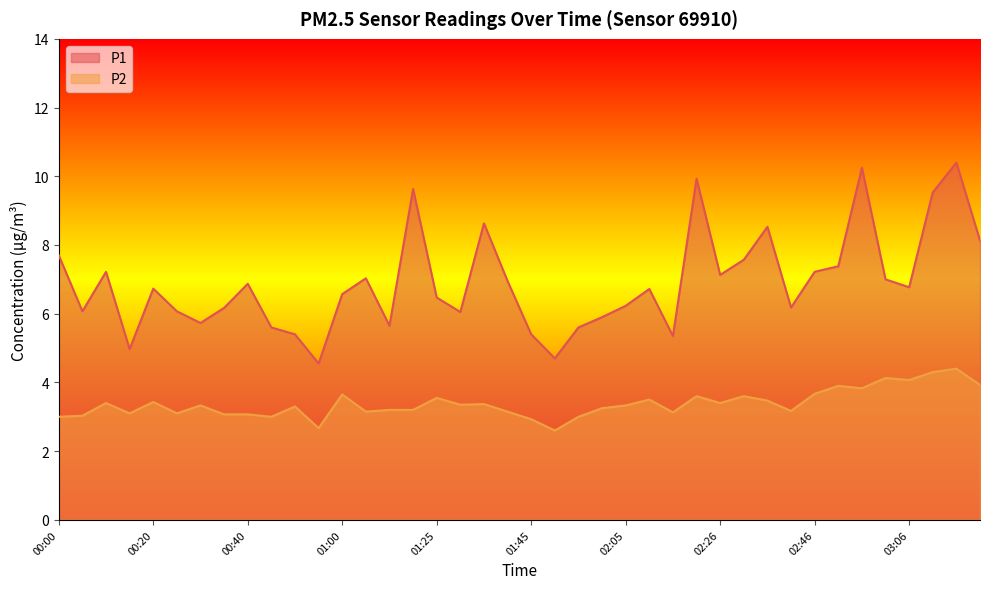

Which series has the largest total across all categories?

P1